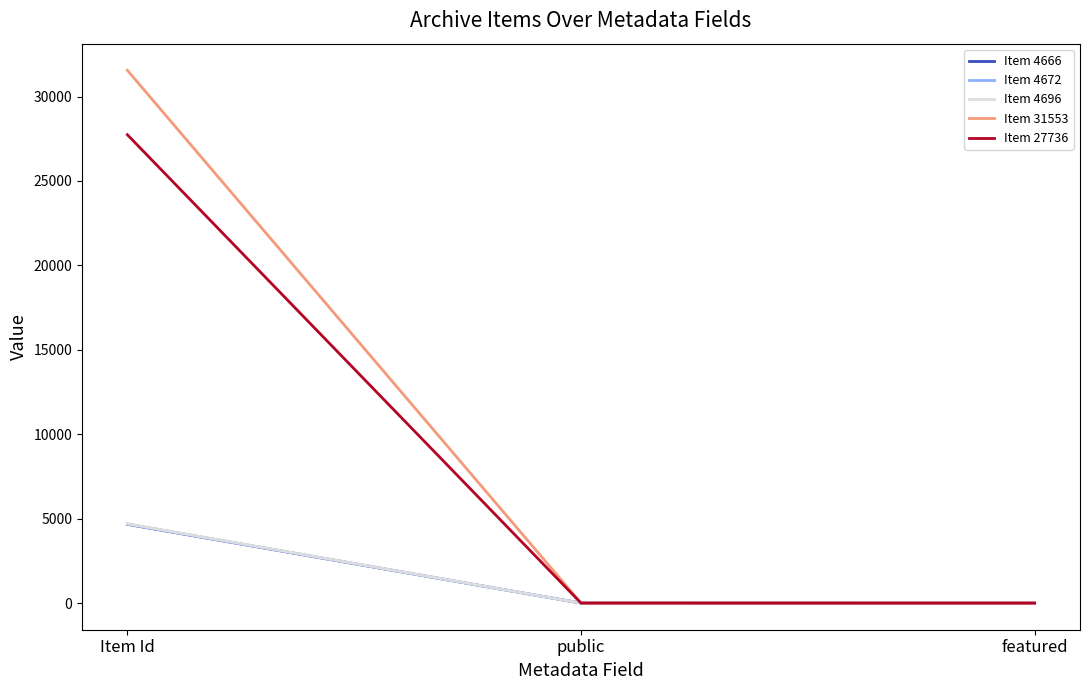

True or false: Item 4672 has a value of 2215 at Item Id.

False